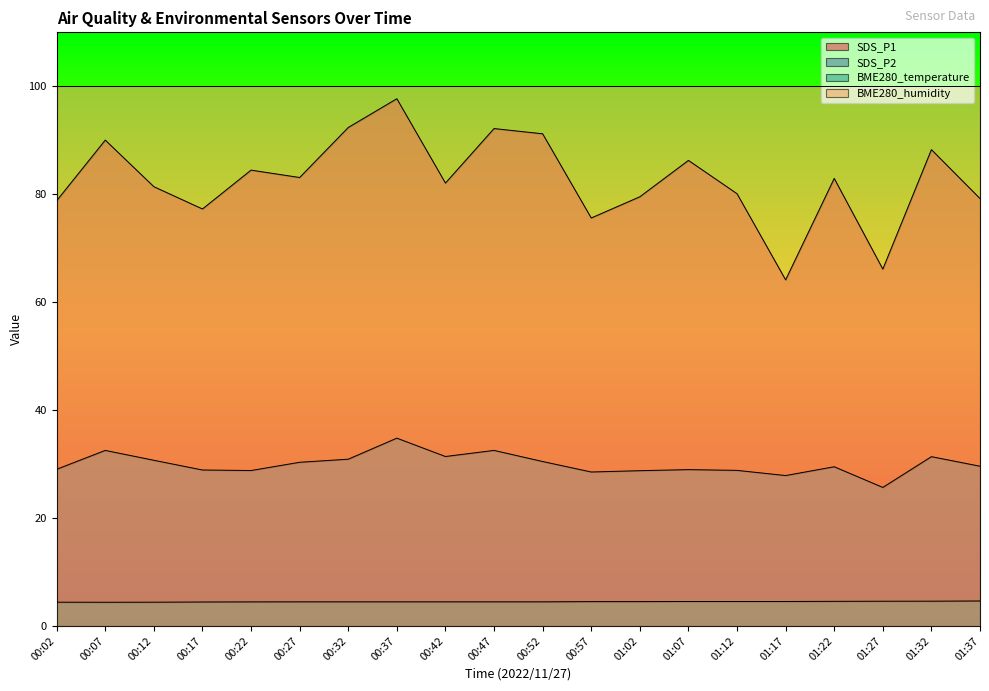

What is the difference between the SDS_P2 values at 00:37 and 00:52?

4.3